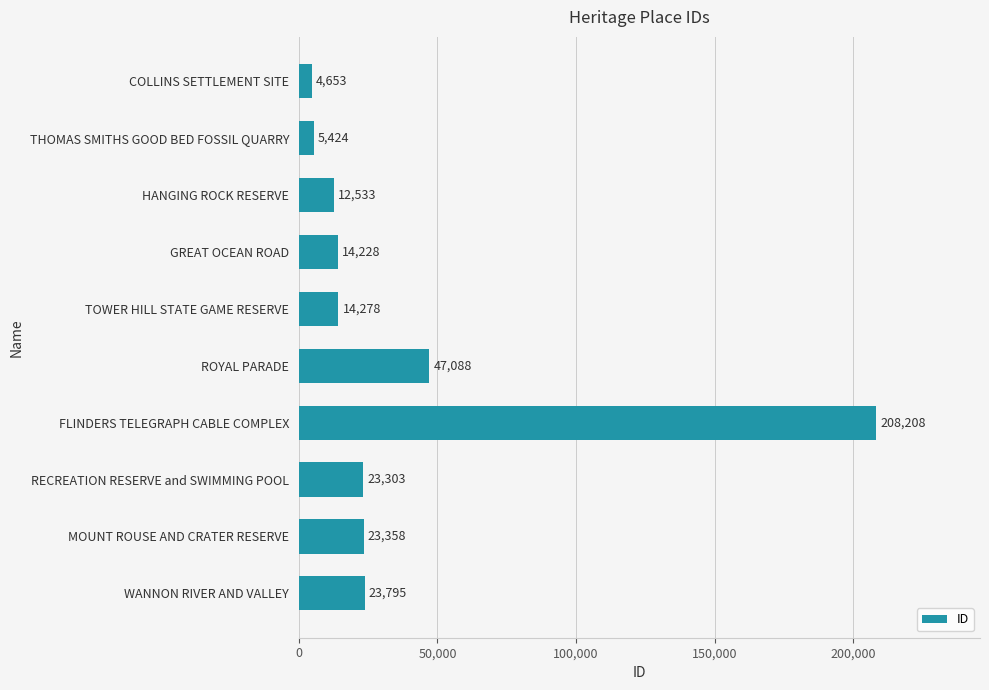

List the labels in order of value, smallest first.

COLLINS SETTLEMENT SITE, THOMAS SMITHS GOOD BED FOSSIL QUARRY, HANGING ROCK RESERVE, GREAT OCEAN ROAD, TOWER HILL STATE GAME RESERVE, RECREATION RESERVE and SWIMMING POOL, MOUNT ROUSE AND CRATER RESERVE, WANNON RIVER AND VALLEY, ROYAL PARADE, FLINDERS TELEGRAPH CABLE COMPLEX